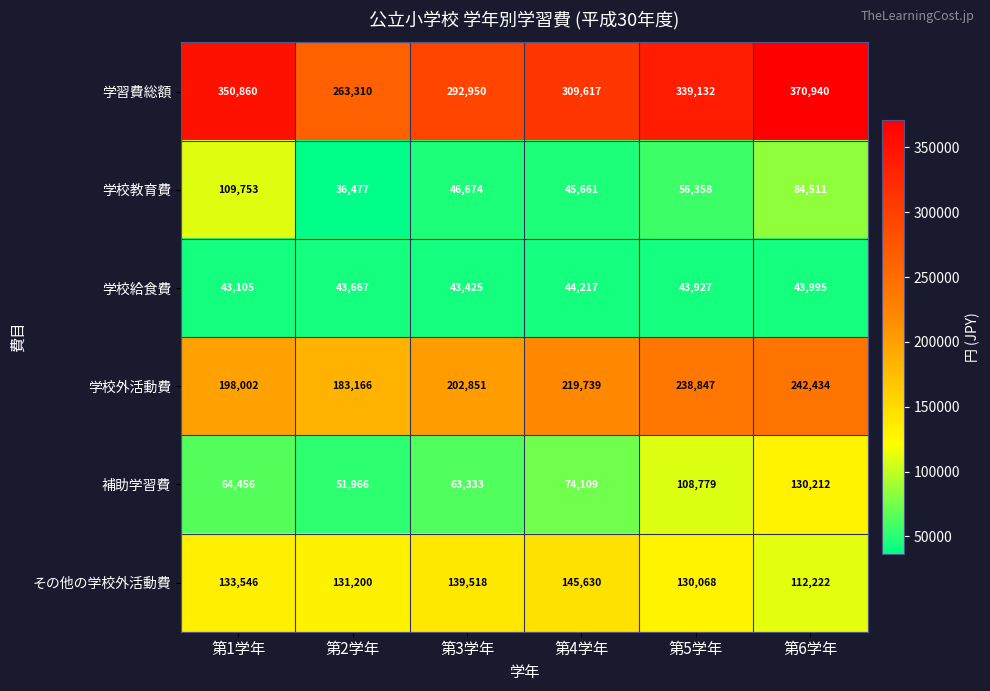

The 学習費総額 series shows 263310 at 第2学年. True or false?

True